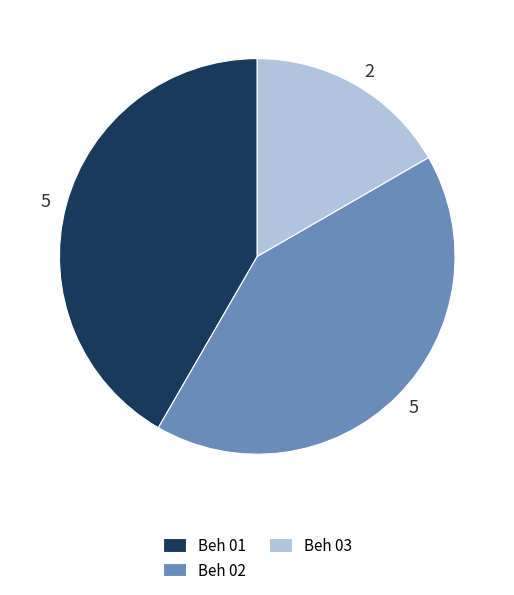

Which category has the smallest portion of the pie?

Beh 03